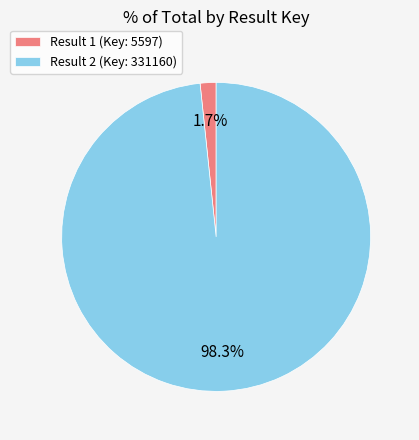

Is the sum of Result 2 (Key: 331160) and Result 1 (Key: 5597) greater than half?

Yes